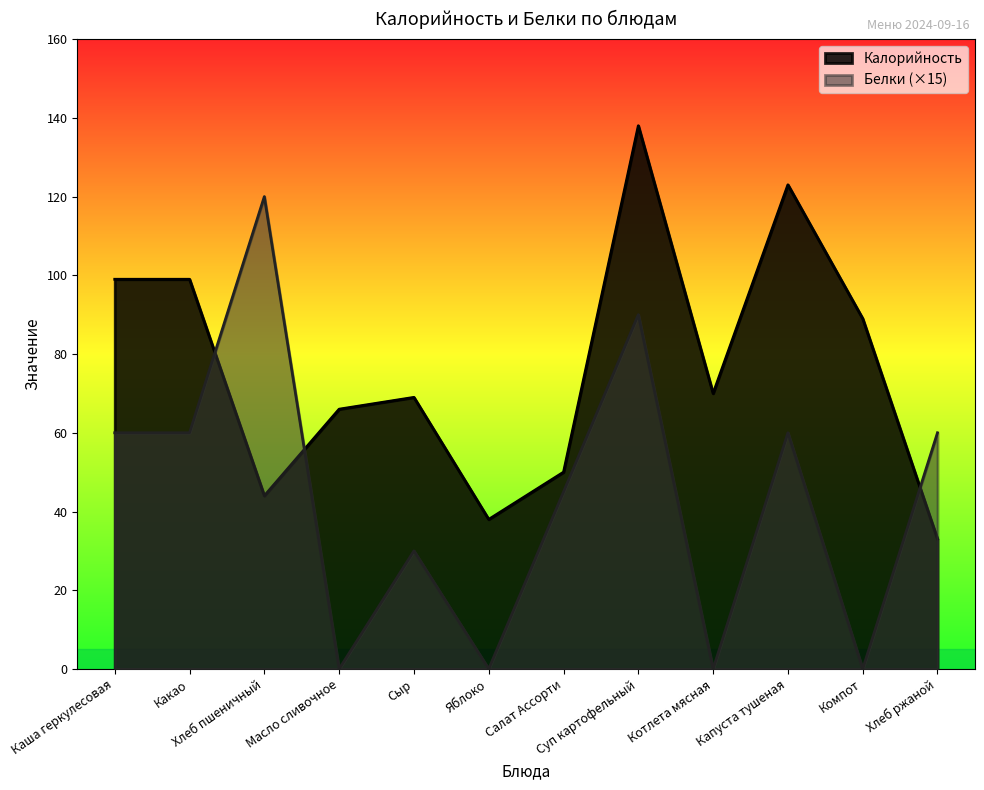

Reading left to right, list all the values displayed in this chart.

Калорийность: Каша геркулесовая=99	Какао=99	Хлеб пшеничный=44	Масло сливочное=66	Сыр=69	Яблоко=38	Салат Ассорти=50	Суп картофельный=138	Котлета мясная=70	Капуста тушеная=123	Компот=89	Хлеб ржаной=33
Белки: Каша геркулесовая=60	Какао=60	Хлеб пшеничный=120	Масло сливочное=0	Сыр=30	Яблоко=0	Салат Ассорти=45	Суп картофельный=90	Котлета мясная=0	Капуста тушеная=60	Компот=0	Хлеб ржаной=60